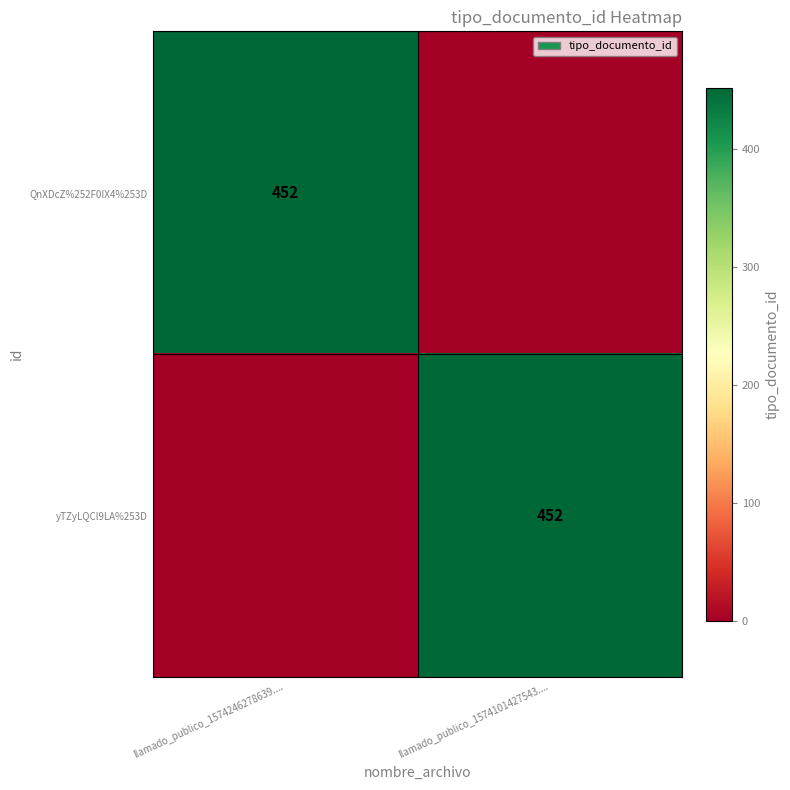

True or false: yTZyLQCl9LA%253D has a value of 452 at llamado_publico_1574101427543.....

True